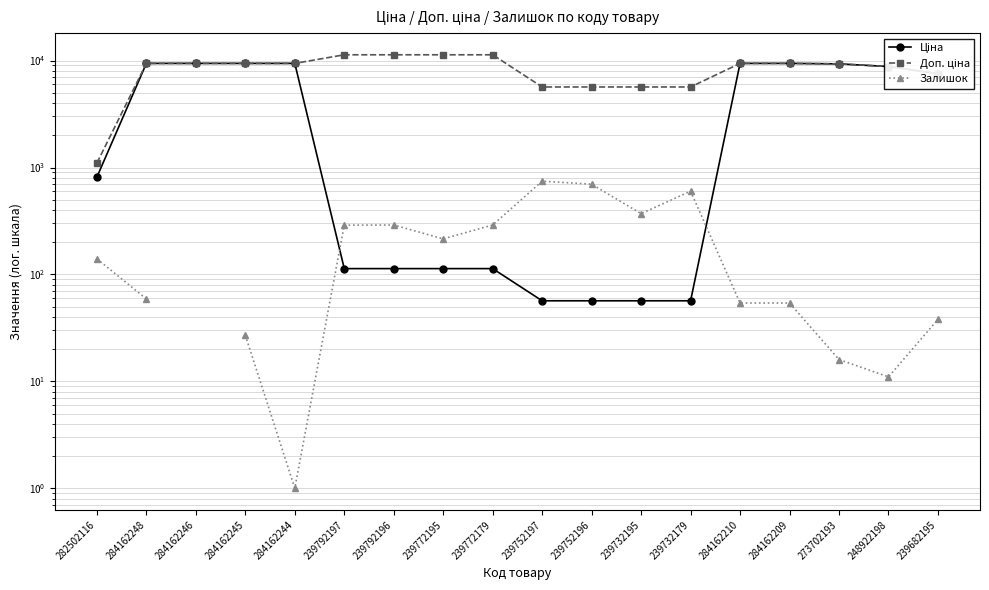

What is the sum of the Доп. ціна values at 282502116 and 248922198?

9899.4